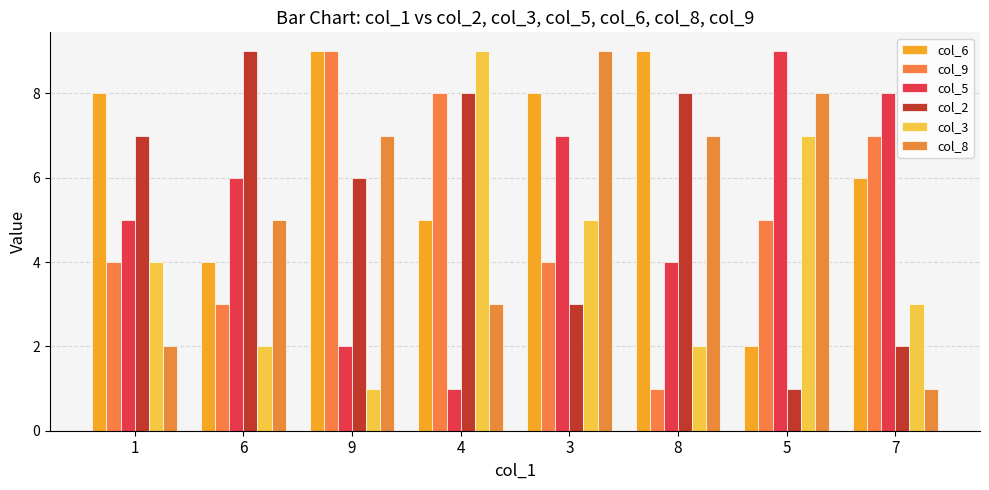

What is the sum of the col_6 values at 8 and 4?

14